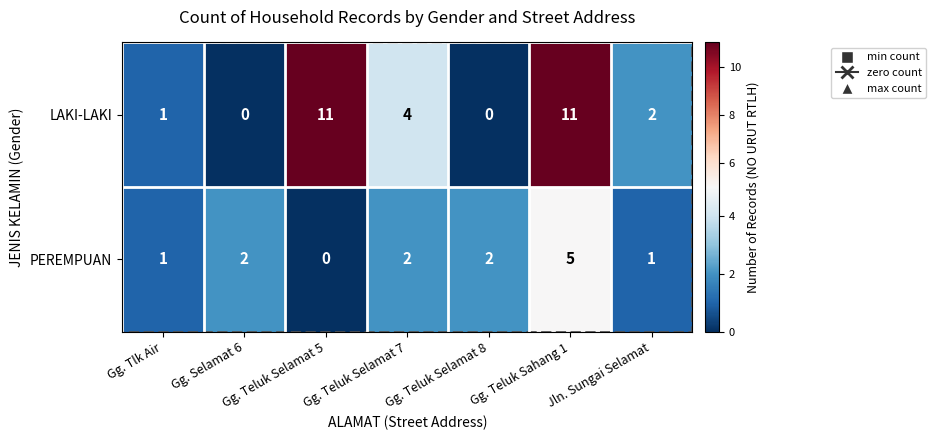

Is it true that PEREMPUAN equals 1 at Gg. Teluk Selamat 7?

False